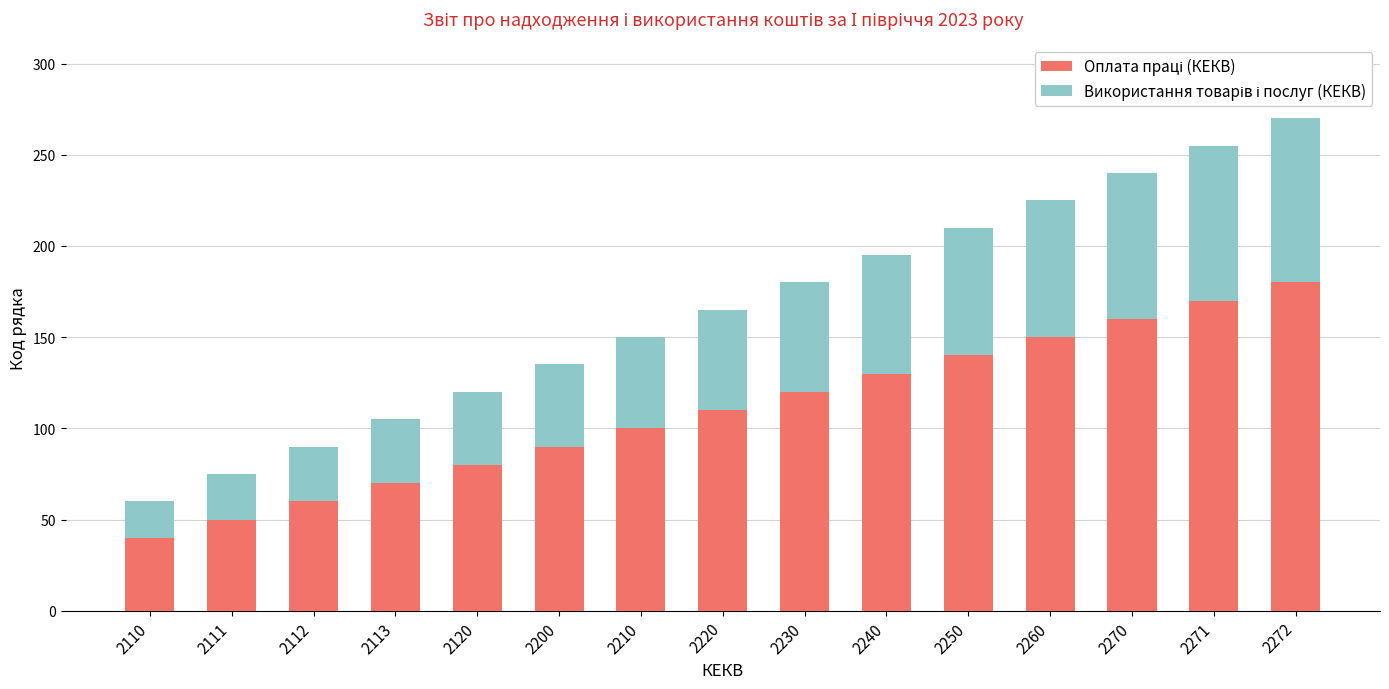

At which category is the sum across all series the highest?

2272